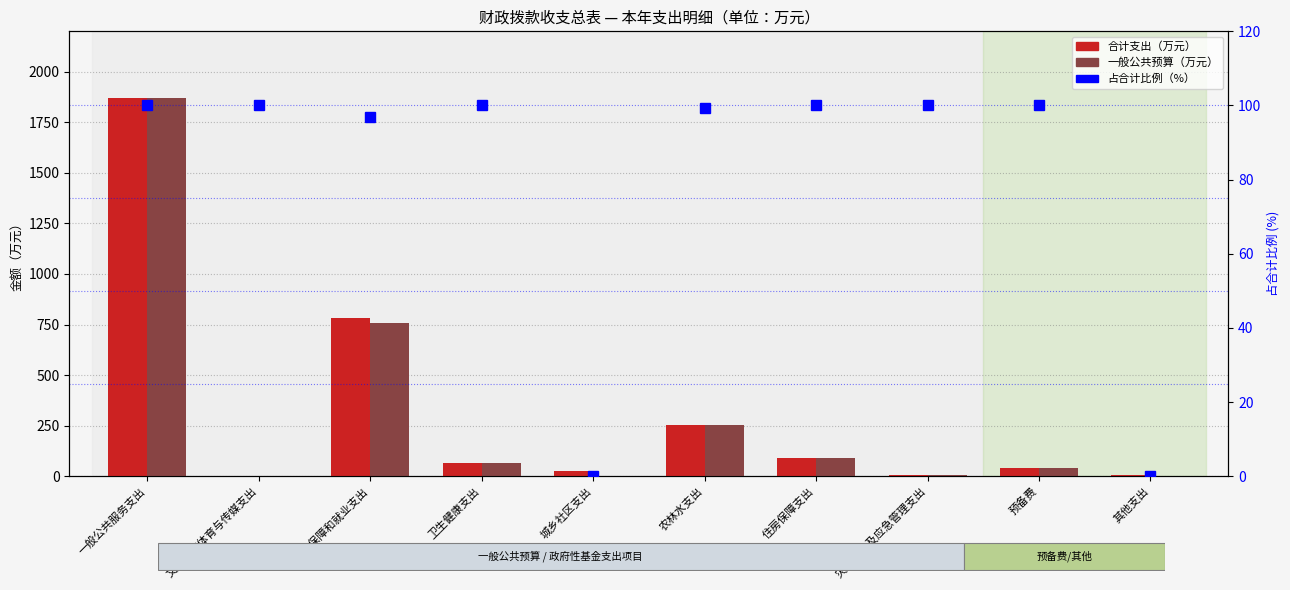

At which label does 一般公共预算 first exceed 65?

一般公共服务支出